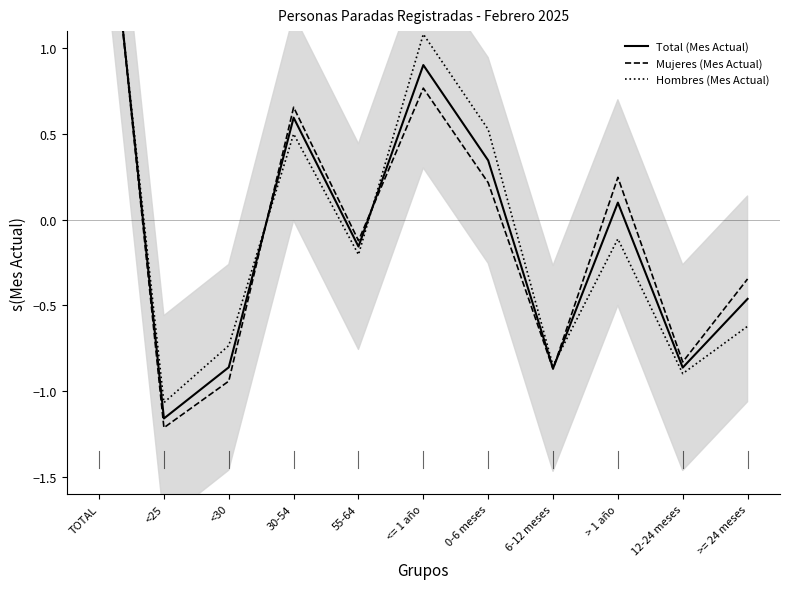

How many data points in Total (Mes Actual) are above 0?

5